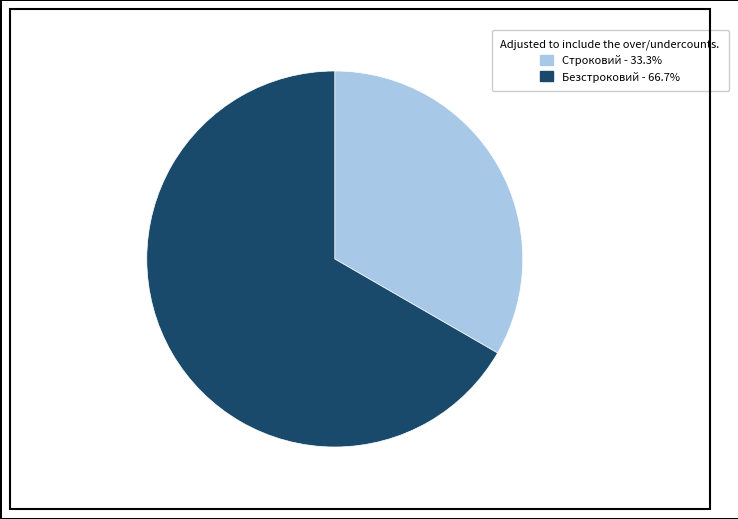

Rank the categories by value from lowest to highest.

Строковий, Безстроковий